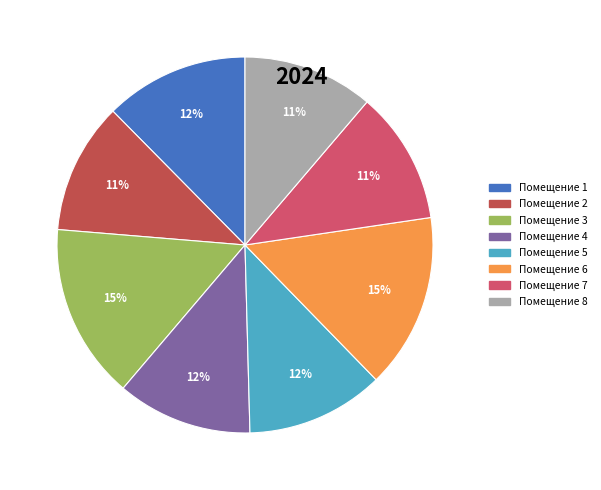

How many segments does this pie chart have?

8